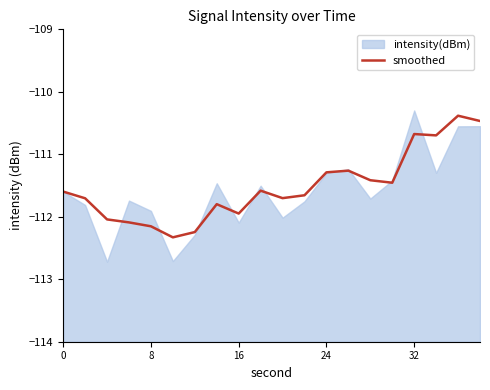

The smoothed series shows -189.3 at 8. True or false?

False